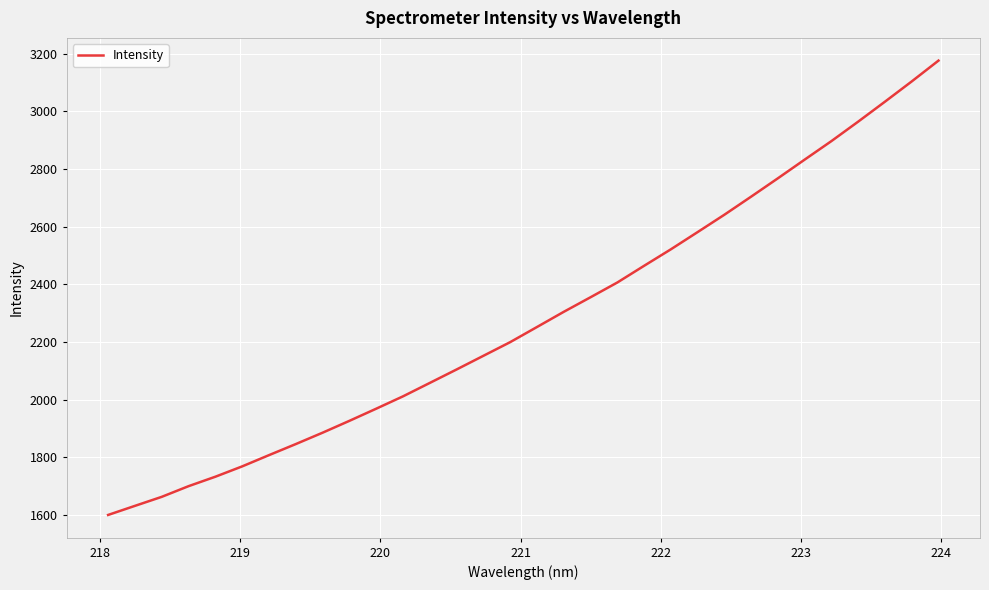

What is the greatest value displayed?

3176.2